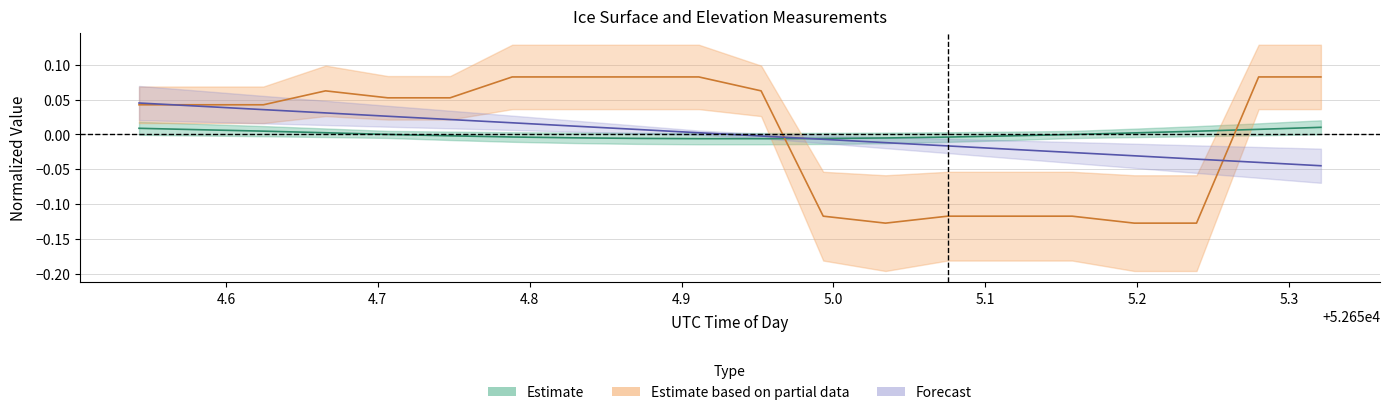

How many positive values does the ELEVATION series have?

8